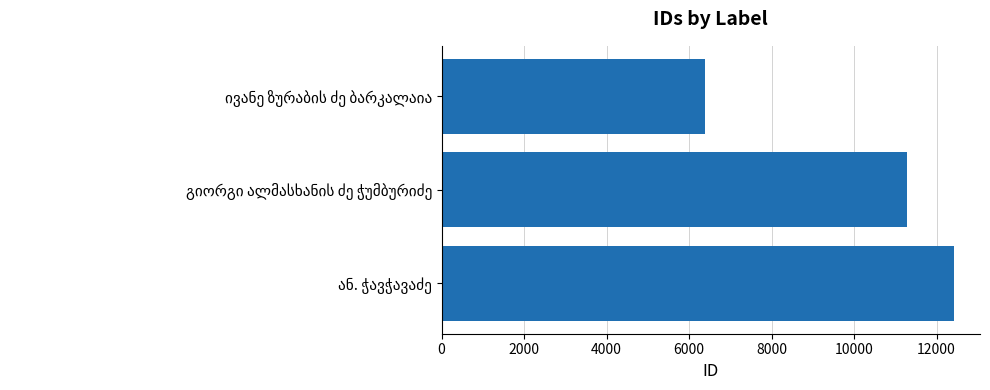

What is the sum of all values?

30092